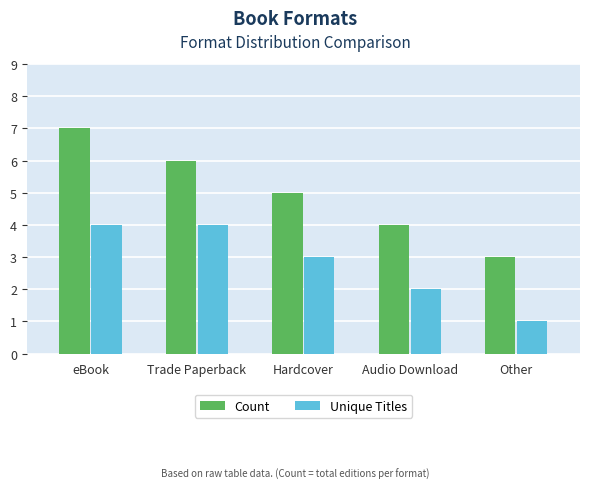

What are all the series names shown in the legend?

Count, Unique Titles